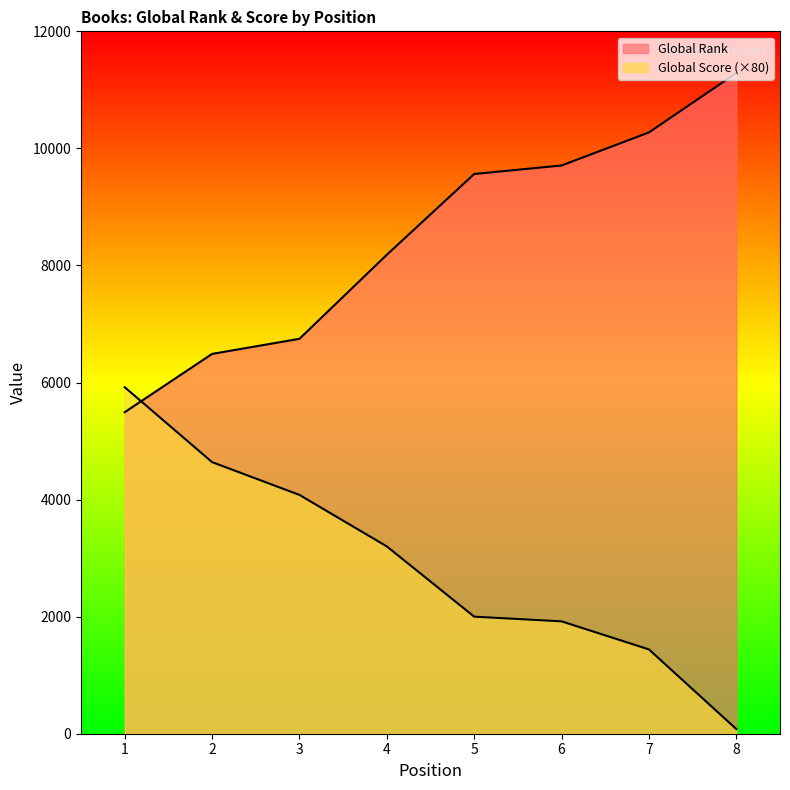

At how many categories does at least one series exceed 10089?

2